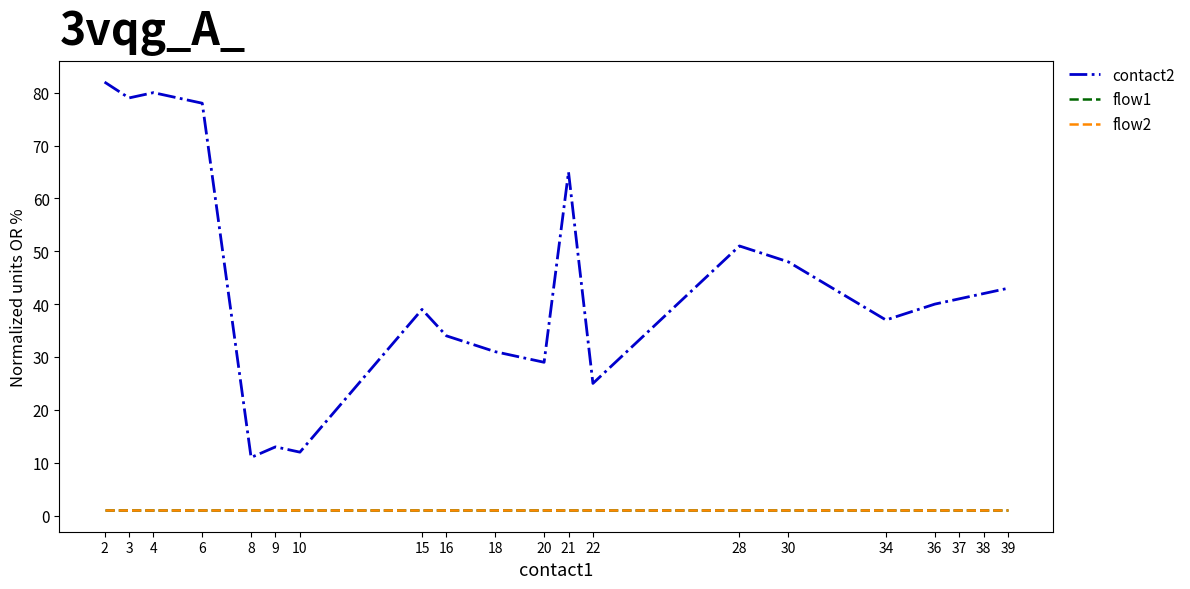

Read the flow2 value at 34.

1